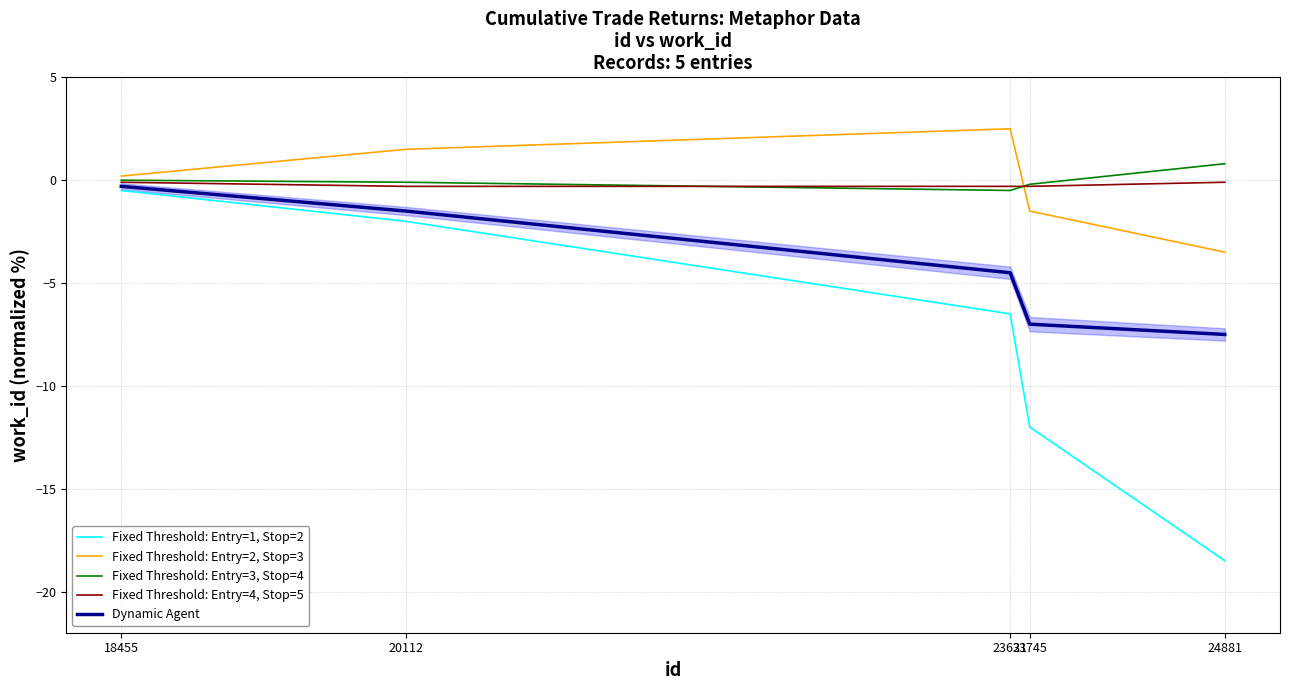

At which label is Fixed Threshold: Entry=3, Stop=4 closest to 0?

18455